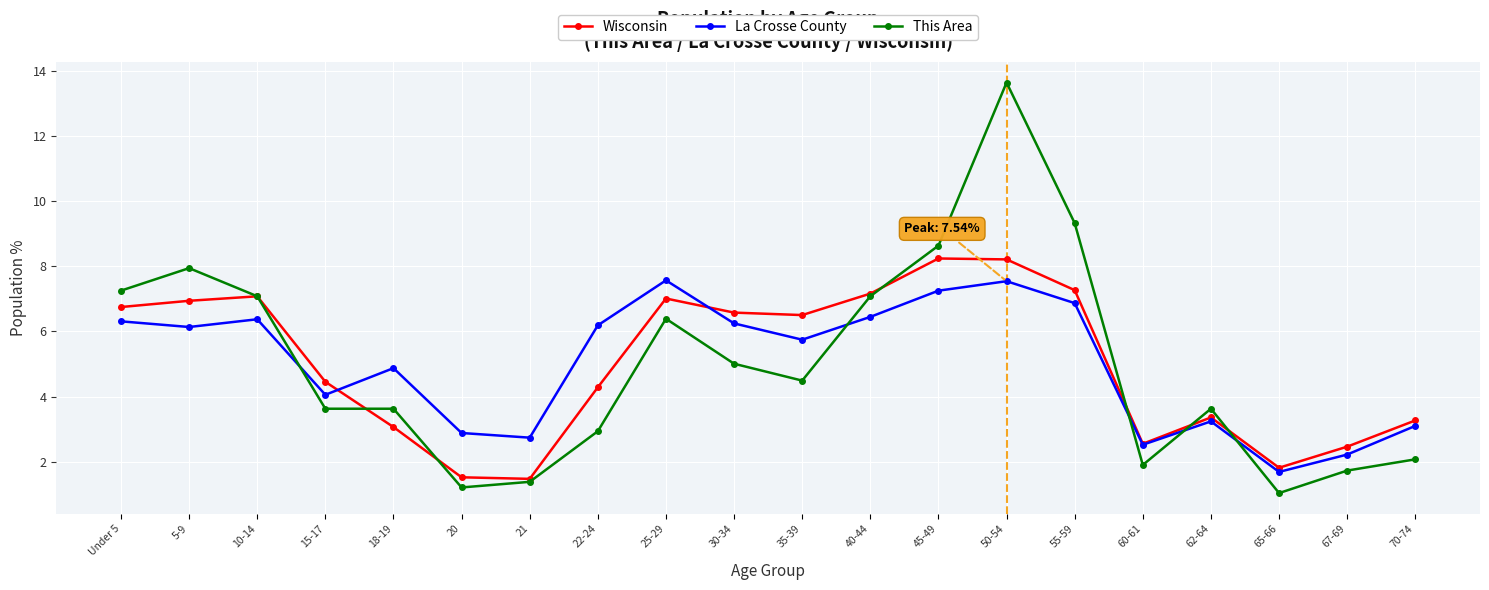

True or false: La Crosse County and This Area intersect in this chart.

True